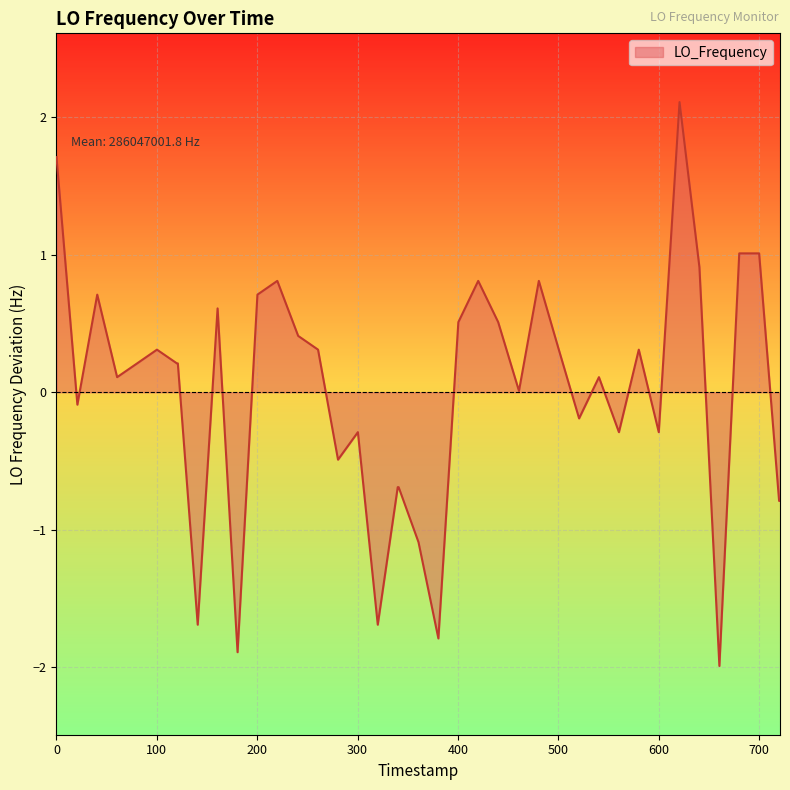

What is the difference between the maximum and minimum values?

4.1